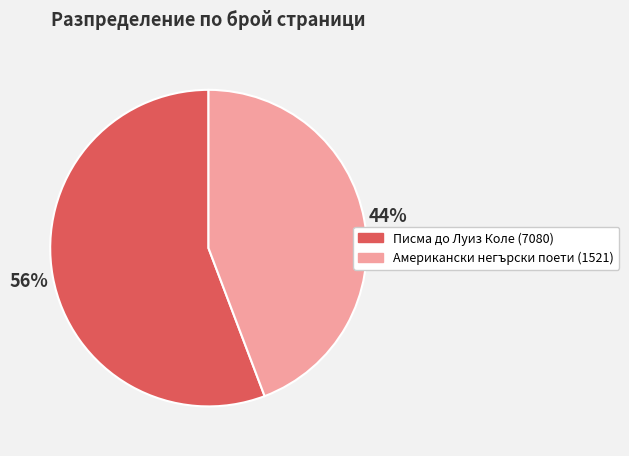

Count the number of slices in the pie.

2